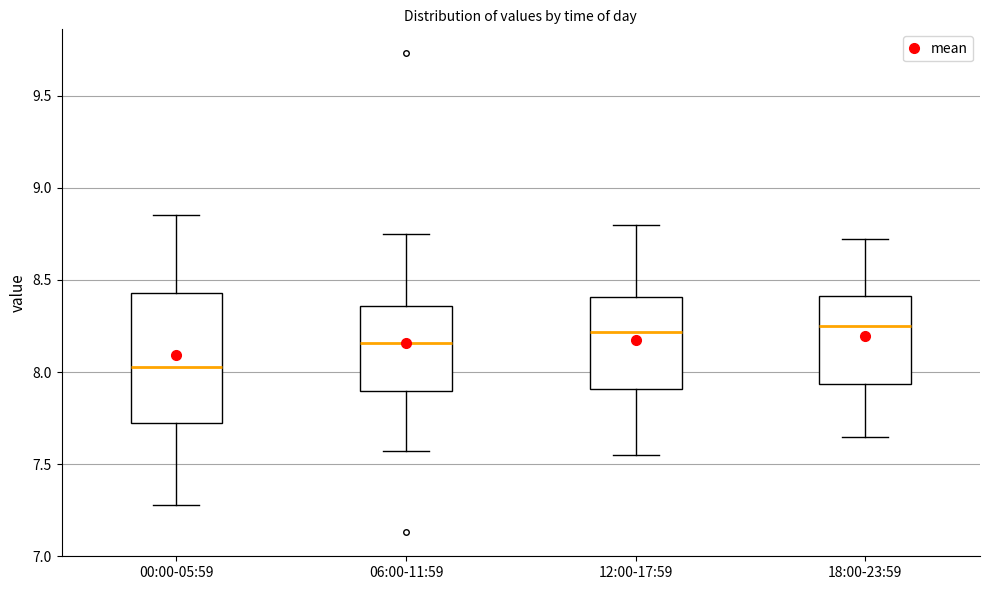

Reading left to right, transcribe this box plot: for each box, give where its median line is, the range the box spans, and where its two whiskers end, as read against the y-axis. The values are not printed on the chart, so give them approximately, as read against the axis.

00:00-05:59: median 8.05, box 7.70 to 8.45, whiskers 7.30 to 8.85
06:00-11:59: median 8.15, box 7.90 to 8.35, whiskers 7.55 to 8.75
12:00-17:59: median 8.20, box 7.90 to 8.40, whiskers 7.55 to 8.80
18:00-23:59: median 8.25, box 7.95 to 8.40, whiskers 7.65 to 8.70